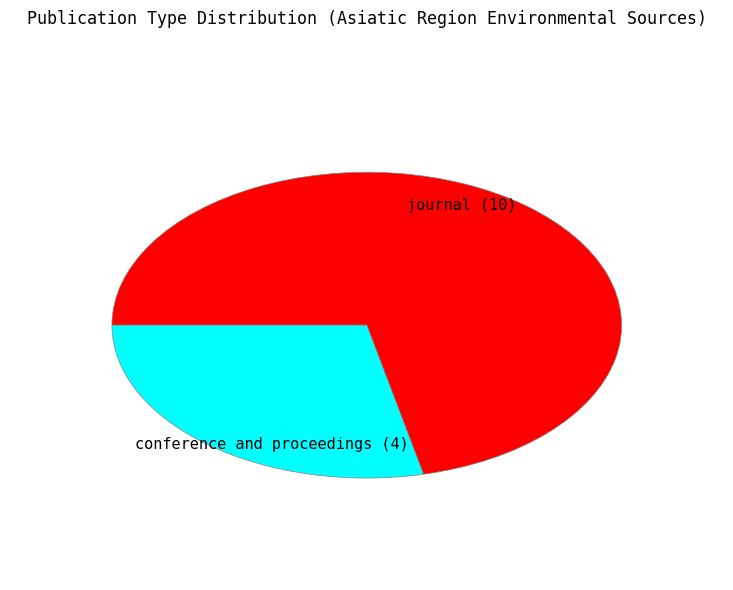

Is there any slice that represents more than half of the pie?

Yes